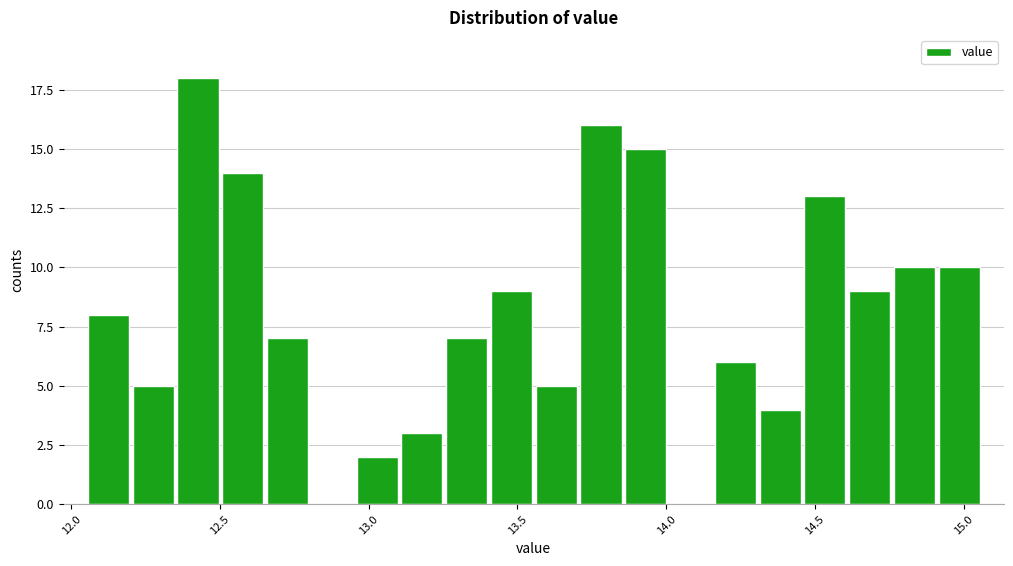

Read against the x-axis, roughly where is the centre of the tallest bar?

12.45